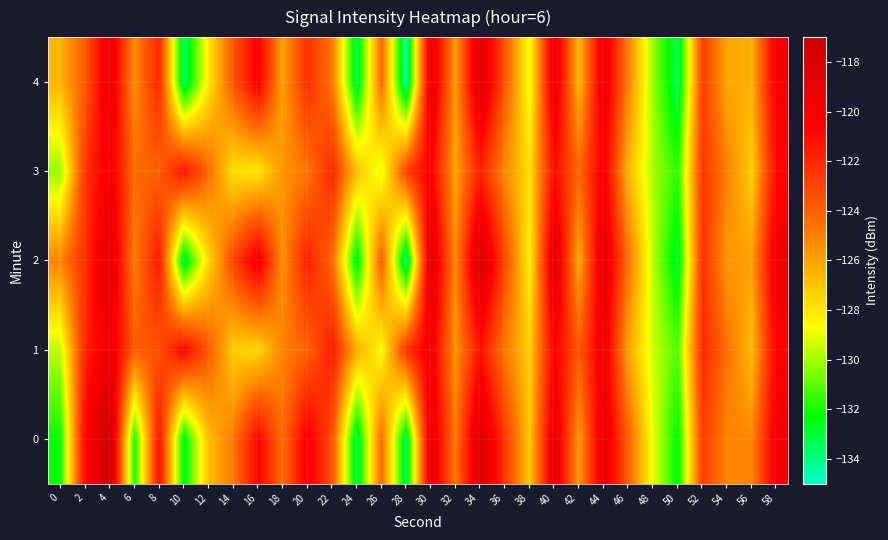

Between 46 and 6, which is larger?

46